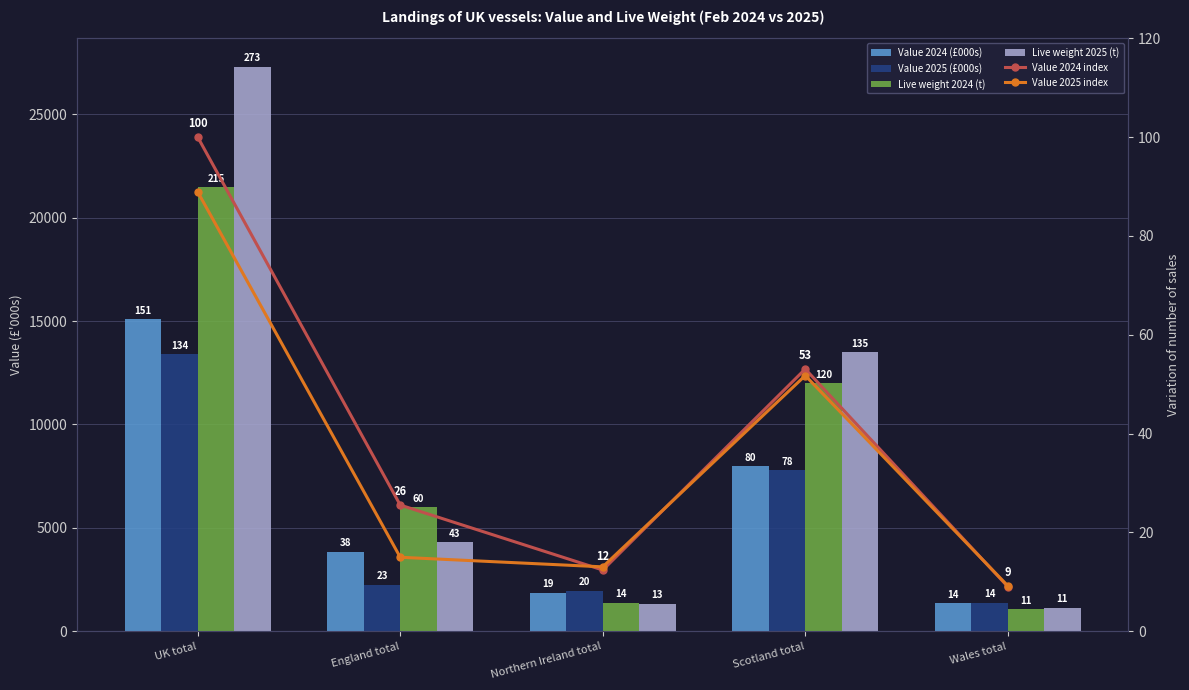

What are all the series names shown in the legend?

Value 2024 (£000s), Value 2025 (£000s), Live weight 2024 (t), Live weight 2025 (t), Value 2024 index, Value 2025 index